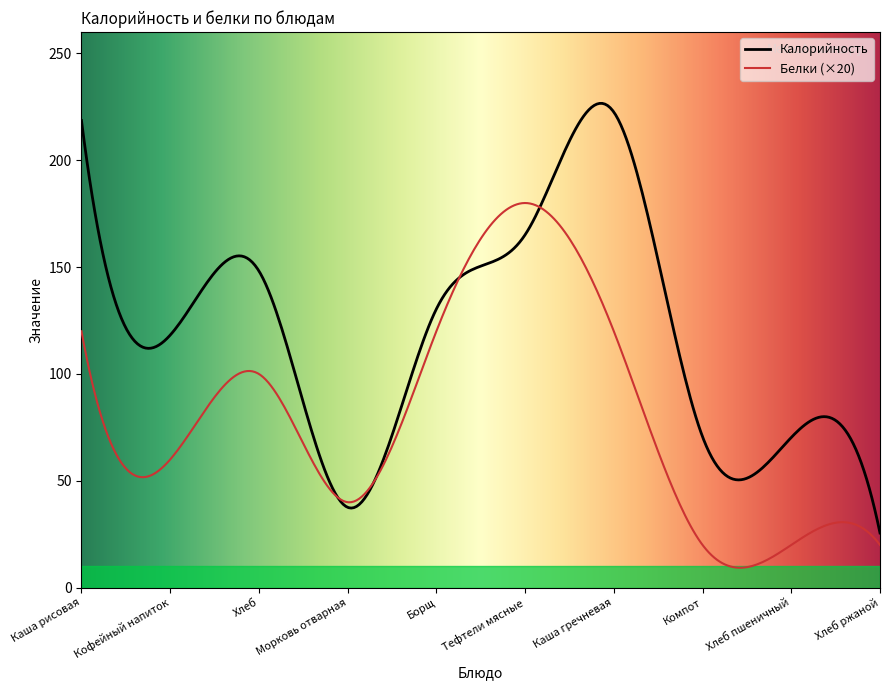

The Белки series shows 9.0 at Тефтели мясные. True or false?

True